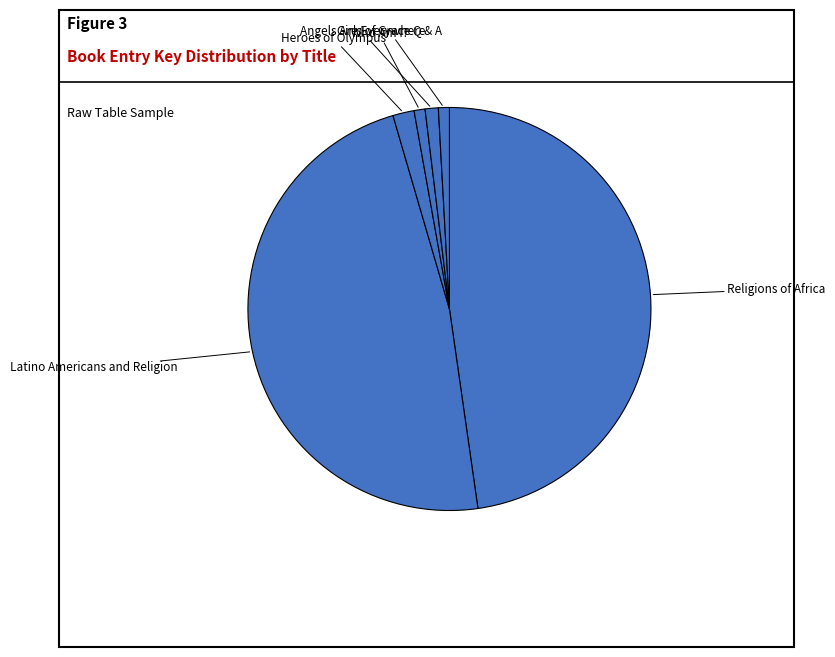

Does Girls of Grace Q & A represent more than half of the total?

No